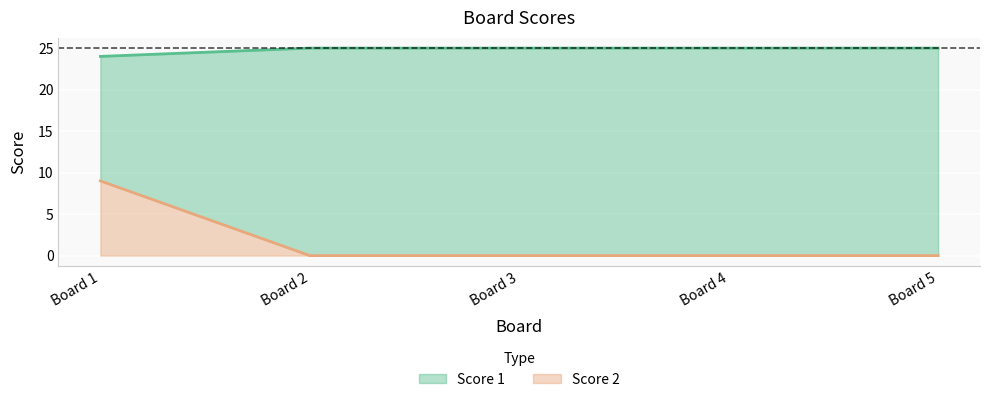

How many series are shown in this chart?

2